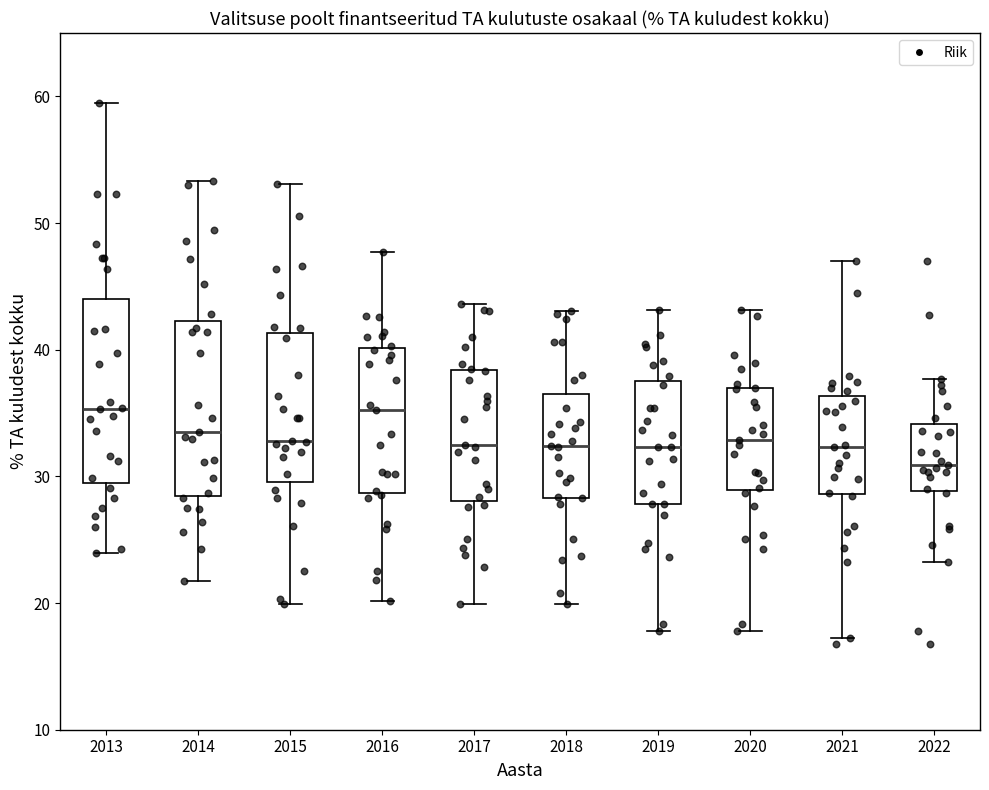

Where is the upper edge of the box at x = 2016 on the y-axis? The values are not printed on the chart, so give them approximately, as read against the axis.

40